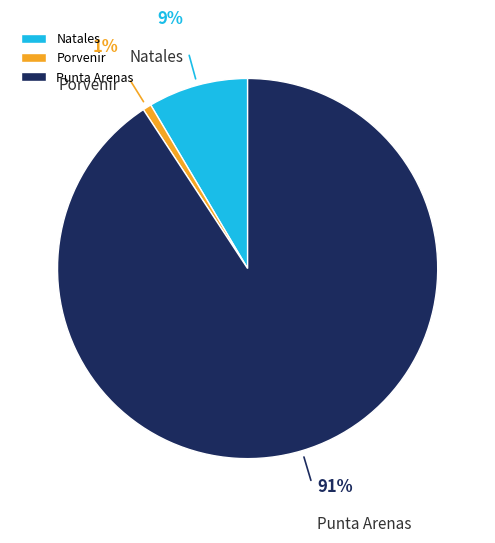

Combined, what portion of the pie is Punta Arenas and Porvenir?

91.5%